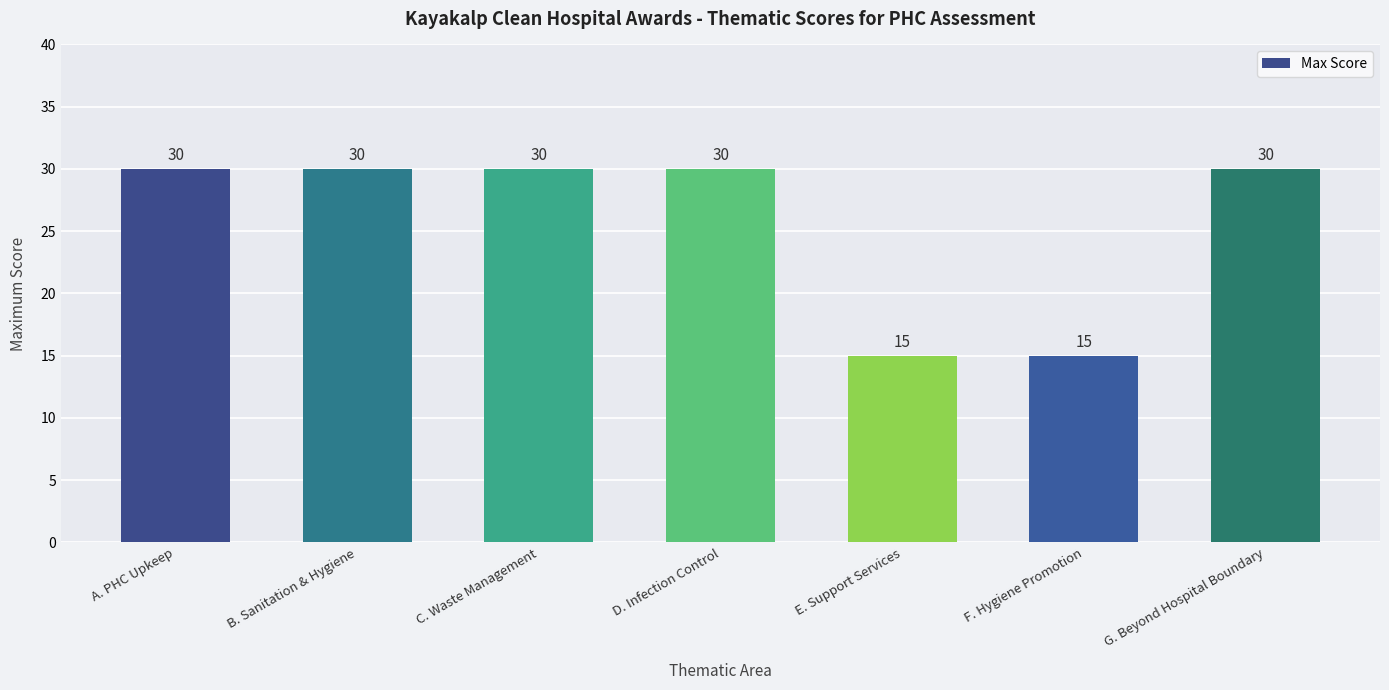

Reading left to right, transcribe all the data shown in this chart.

A. PHC Upkeep=30	B. Sanitation & Hygiene=30	C. Waste Management=30	D. Infection Control=30	E. Support Services=15	F. Hygiene Promotion=15	G. Beyond Hospital Boundary=30